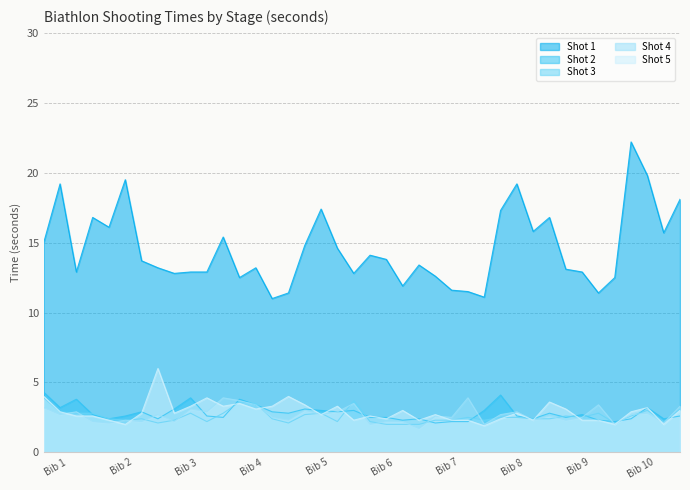

At which category does Shot 4 reach its first local valley?

1